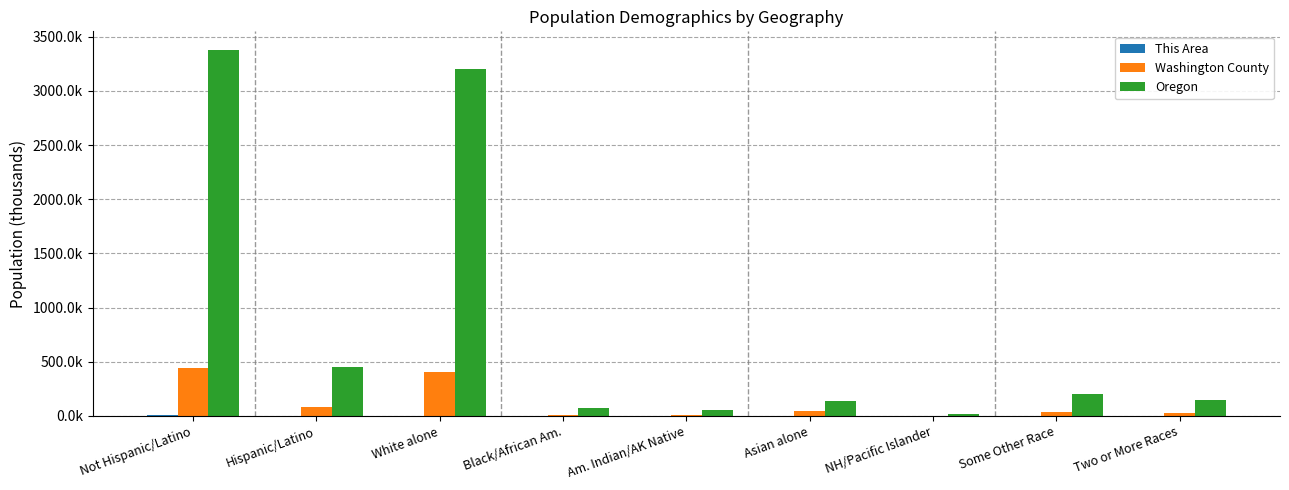

Which series changed the most between Black/African Am. and Am. Indian/AK Native?

Oregon